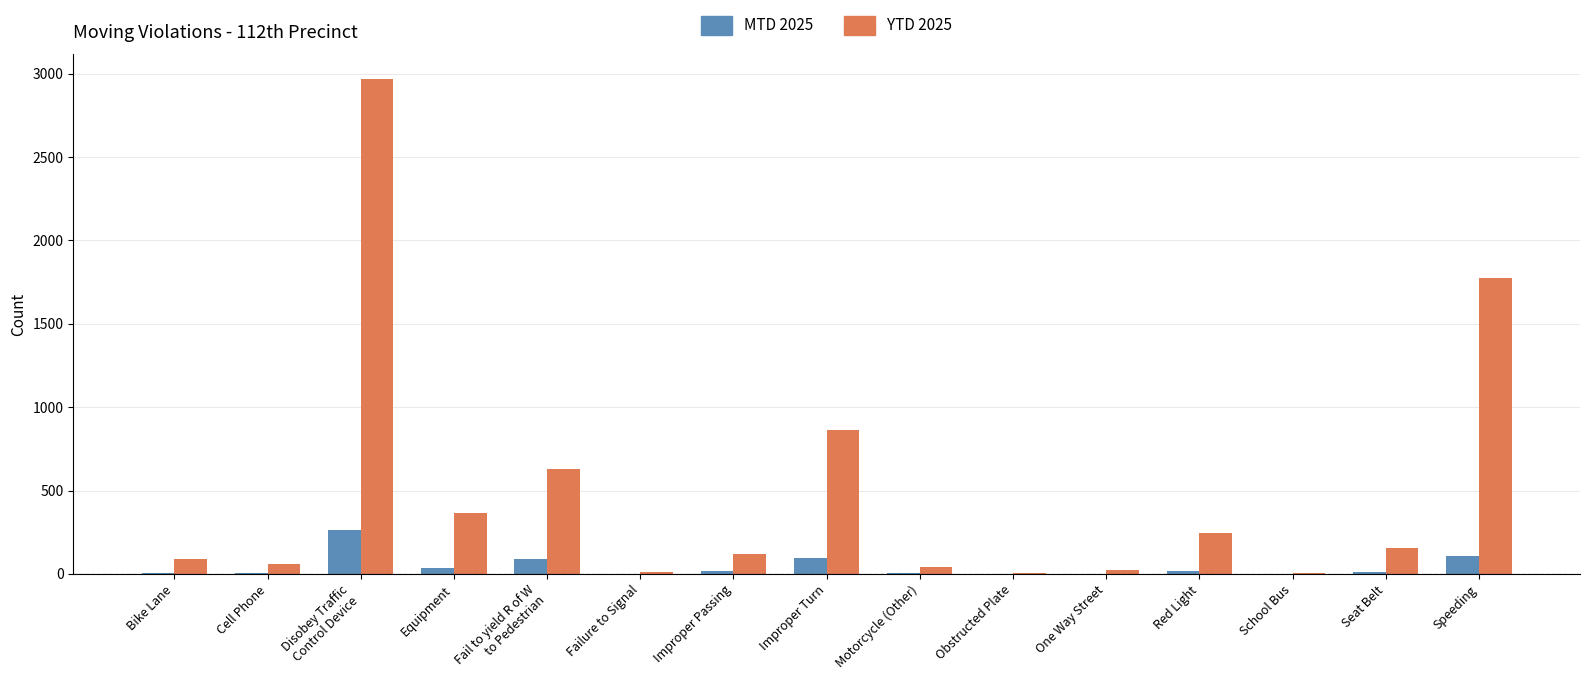

What is the maximum value for MTD 2025?

264